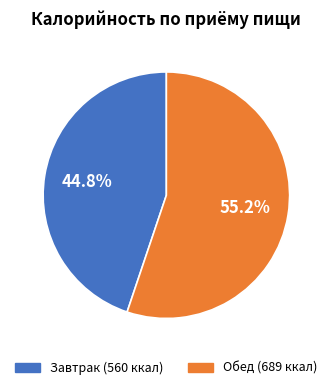

True or false: Обед accounts for 55% of the total.

True